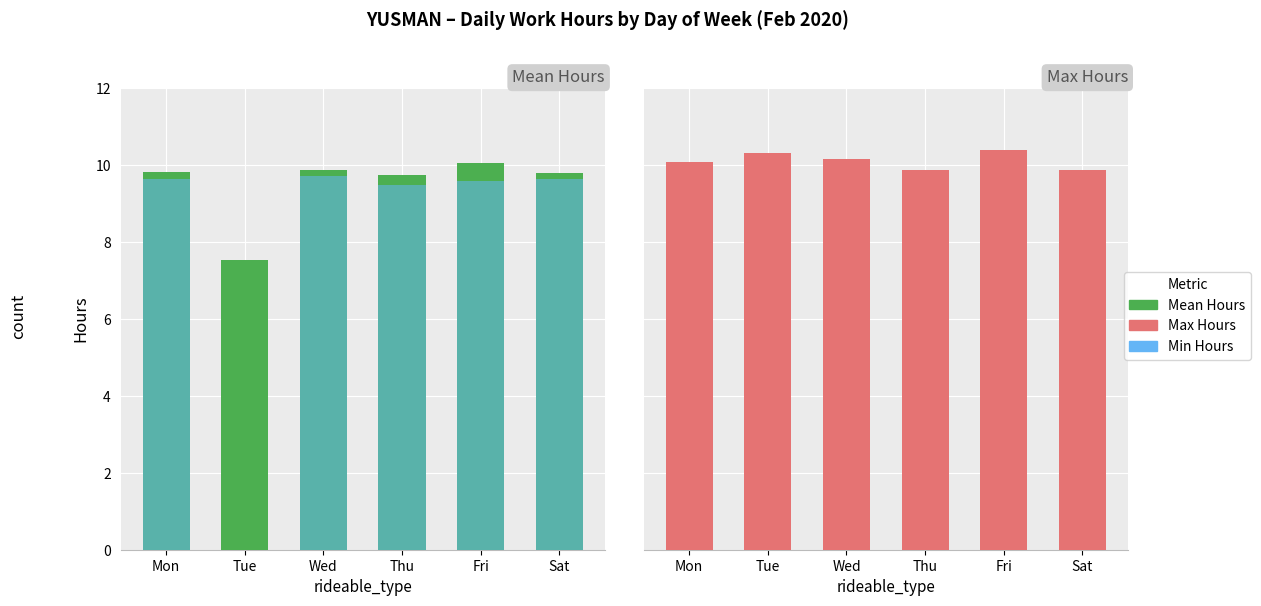

Reading left to right, list all the values displayed in this chart.

Mean Hours: Mon=9.8	Tue=7.5	Wed=9.9	Thu=9.7	Fri=10.0	Sat=9.8
Min Hours: Mon=9.6	Tue=0.0	Wed=9.7	Thu=9.5	Fri=9.6	Sat=9.6
Max Hours: Mon=10.1	Tue=10.3	Wed=10.2	Thu=9.9	Fri=10.4	Sat=9.9